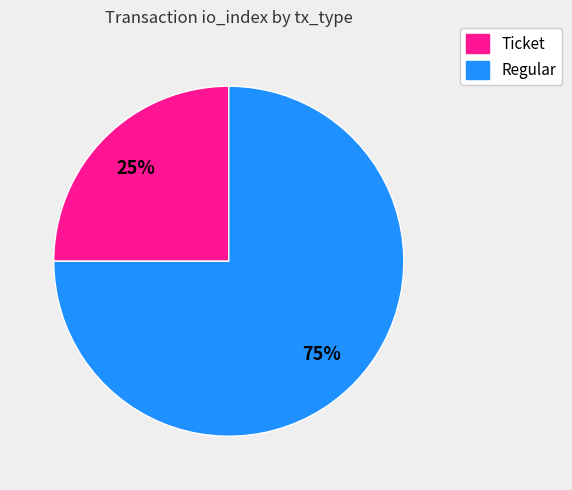

Count the number of slices in the pie.

2